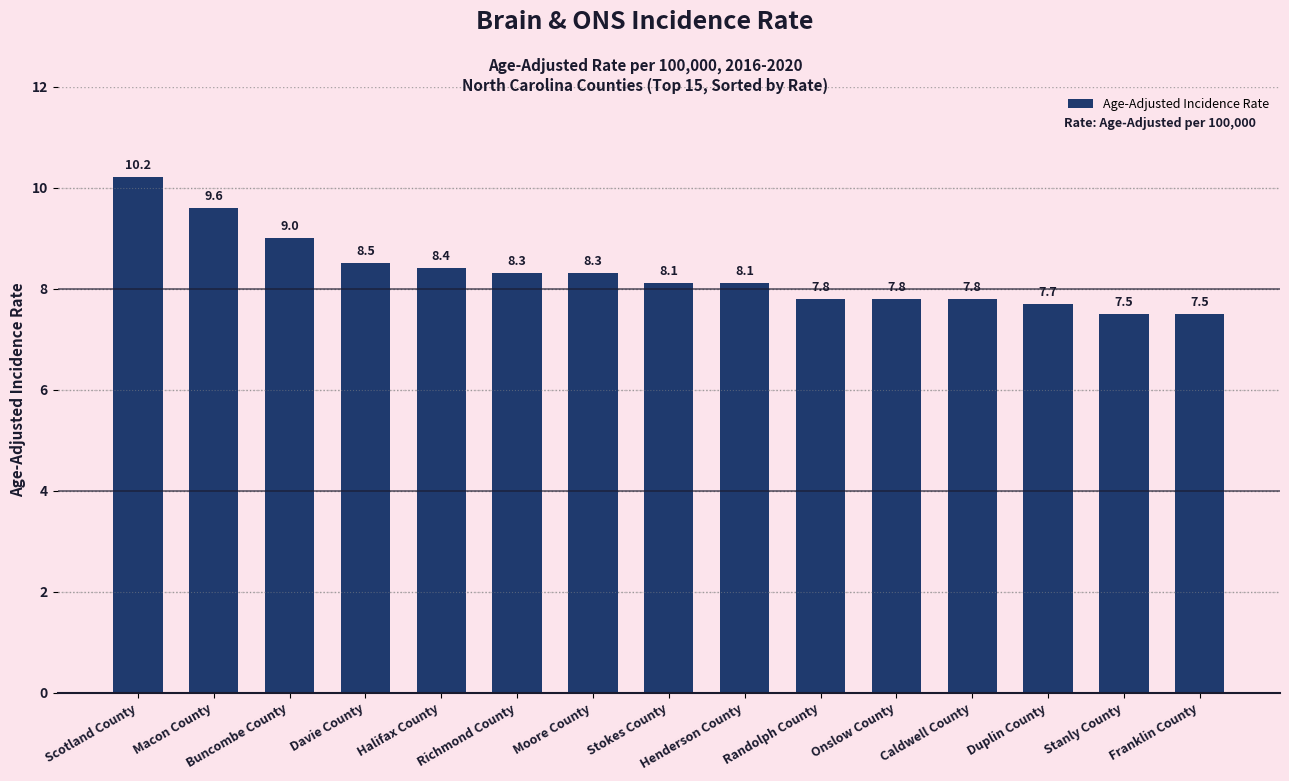

What is the difference between the values at Franklin County and Randolph County?

0.3